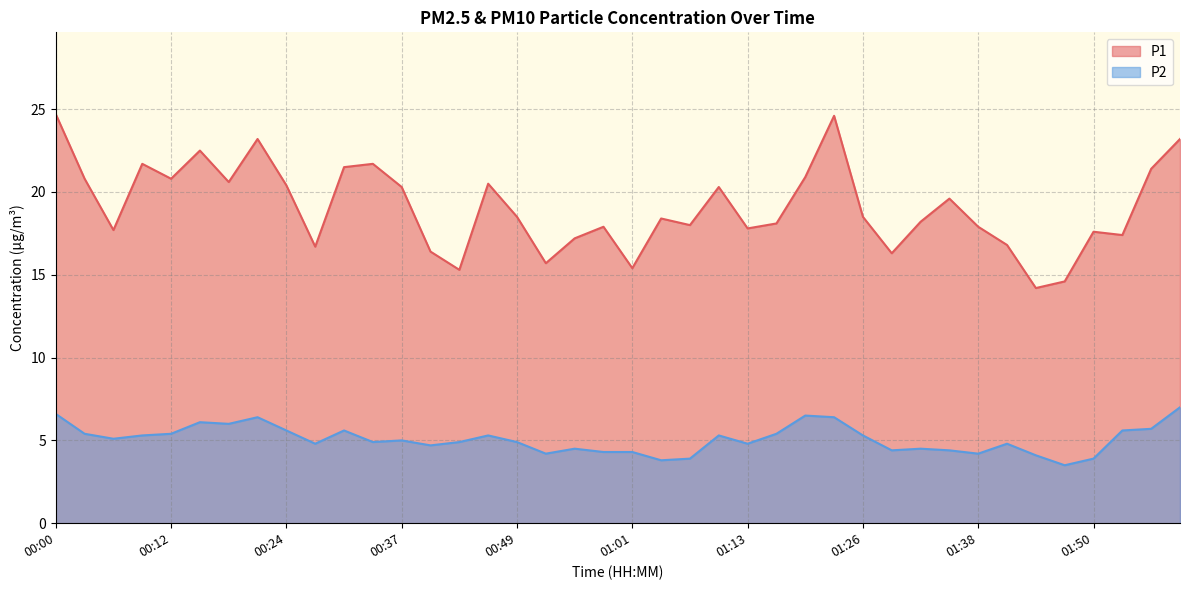

Is it true that P1 equals 9.7 at 00:40?

False